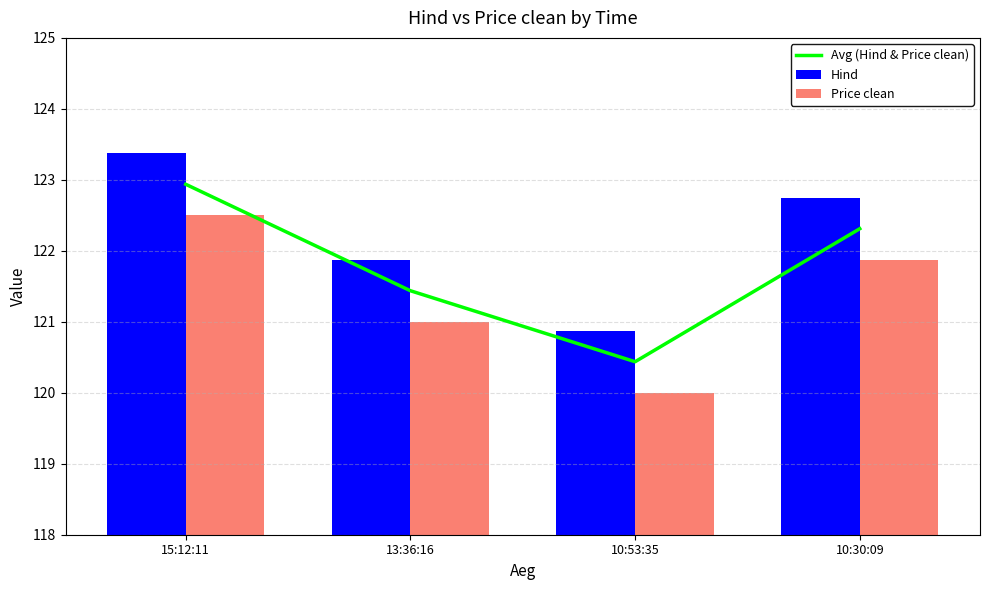

Which series changed the most between 15:12:11 and 10:53:35?

Avg (Hind & Price clean)